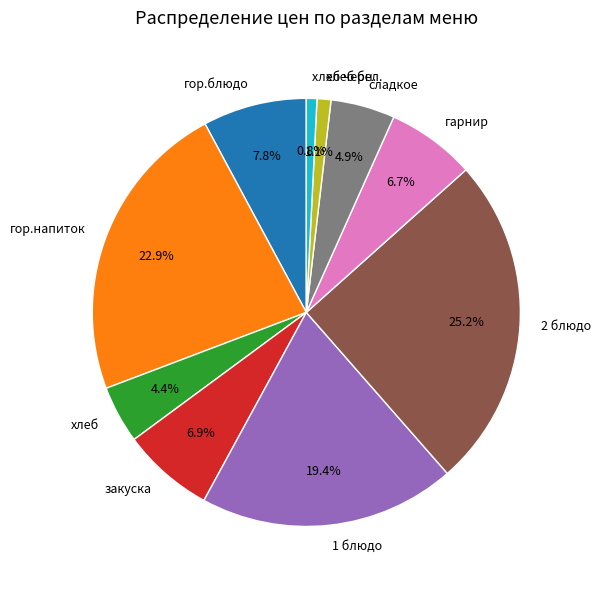

How many slices are in this pie chart?

10